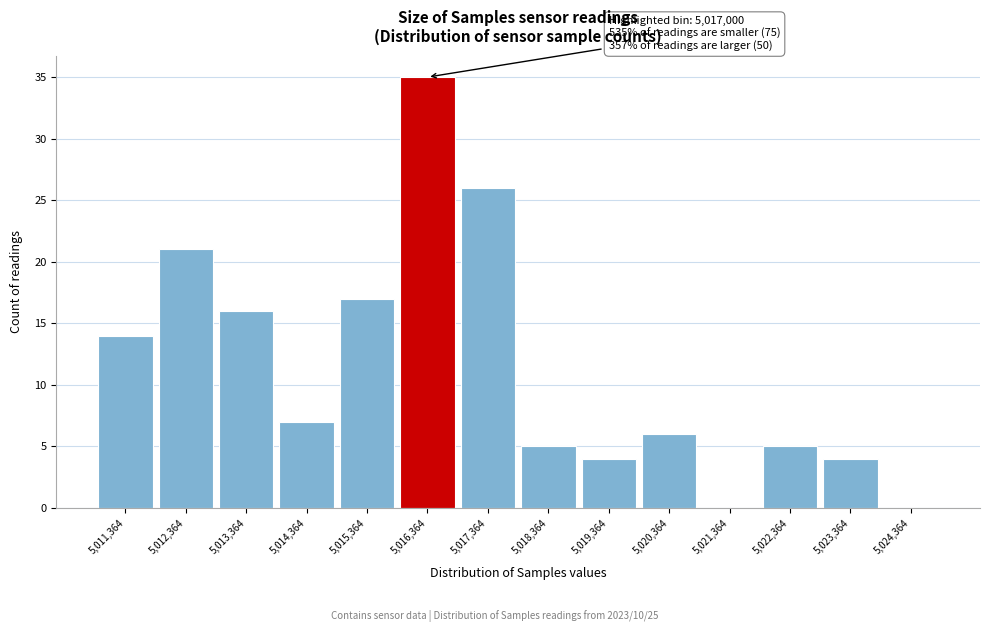

What is the ratio of the value at 5,016,364 to the value at 5,012,364?

1.7